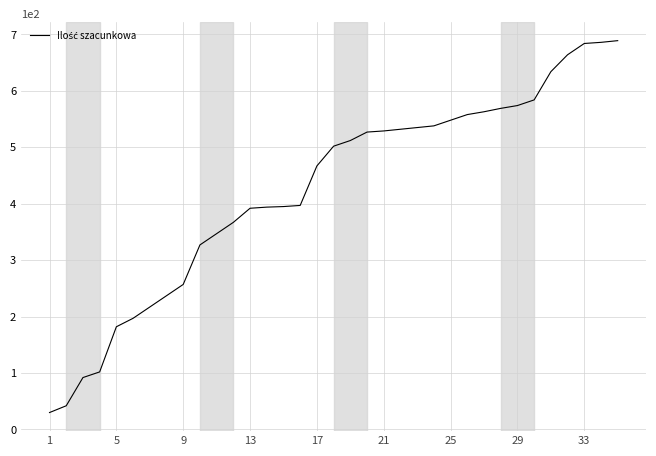

What is the maximum value shown in the chart?

689